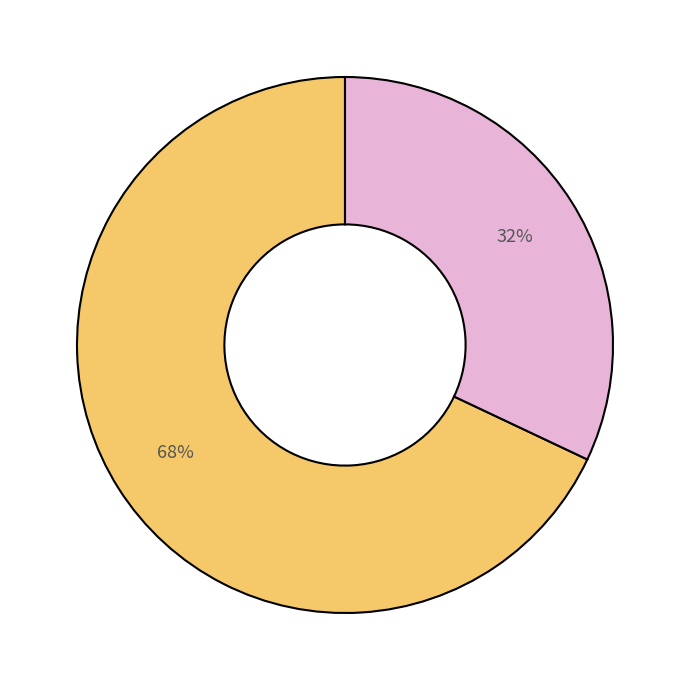

To the nearest percent, what is the difference between the largest and smallest slice percentages?

36%